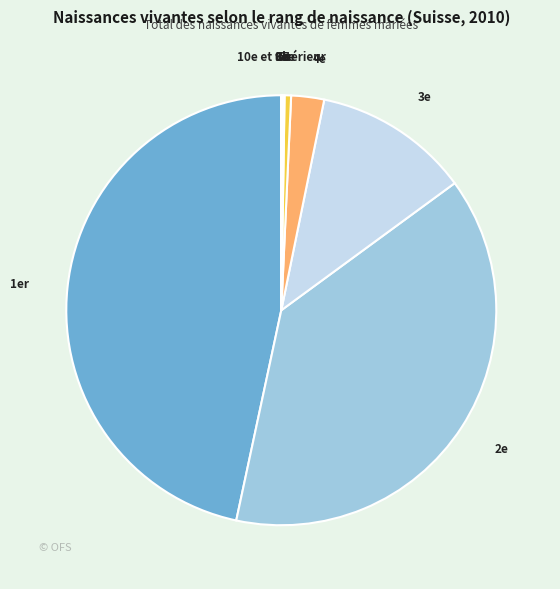

Which category has the biggest portion of the pie?

1er